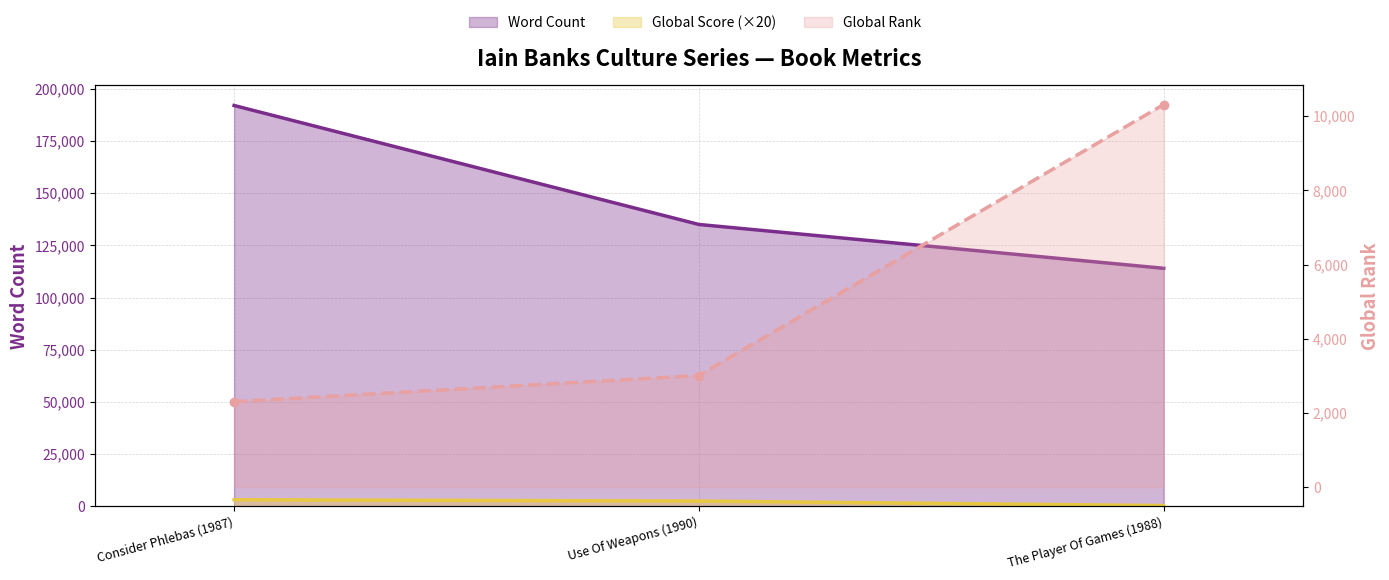

What is the label of the 1st point from the right?

The Player Of Games (1988)